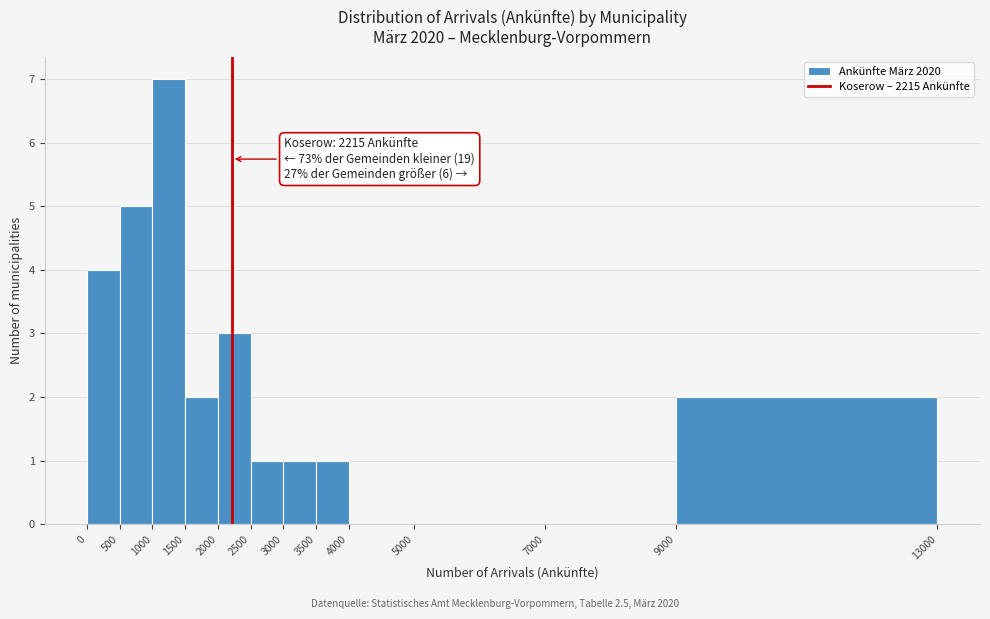

Over which range of the x-axis is the bar tallest?

1000 to 1500